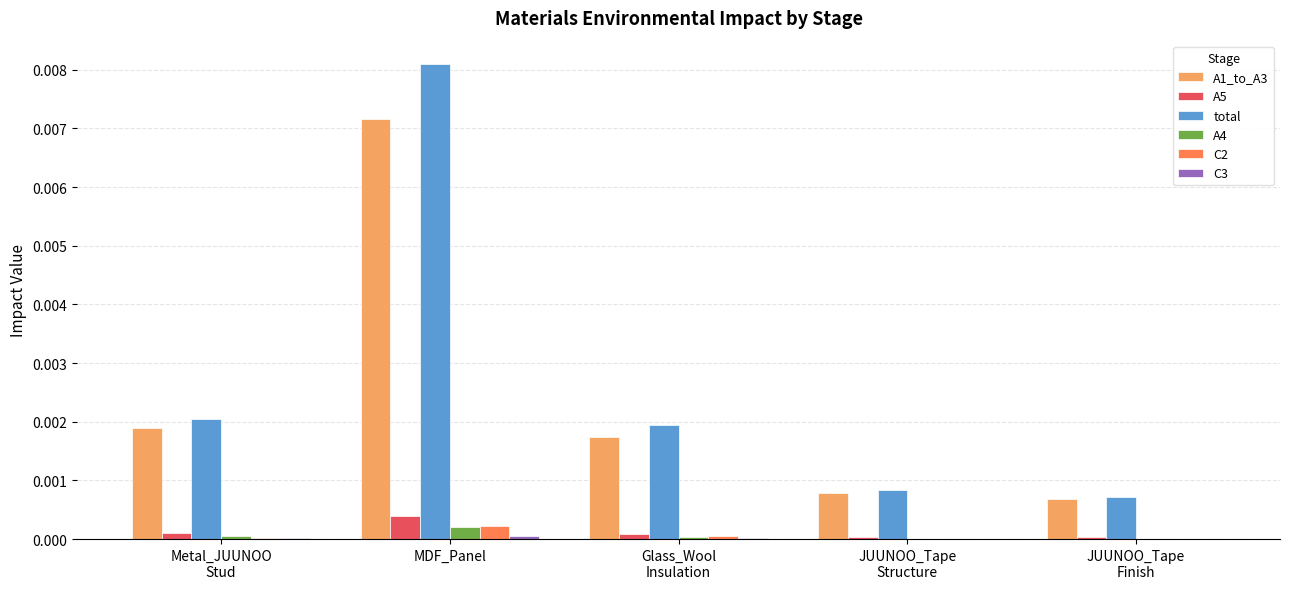

Is it true that A5 equals 0.0 at MDF_Panel?

True